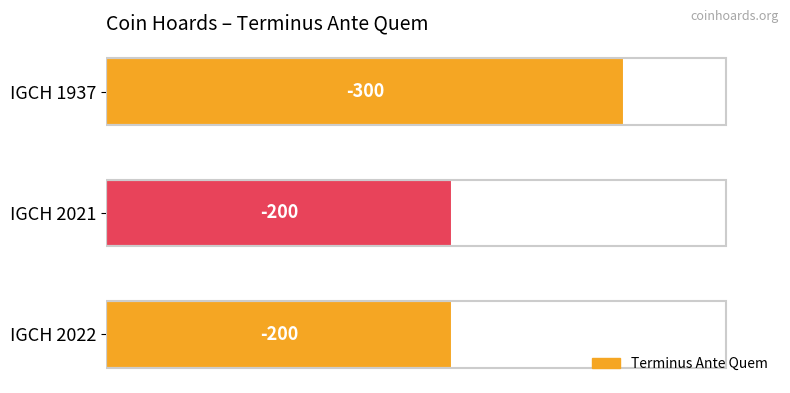

How many bars are there in total?

3